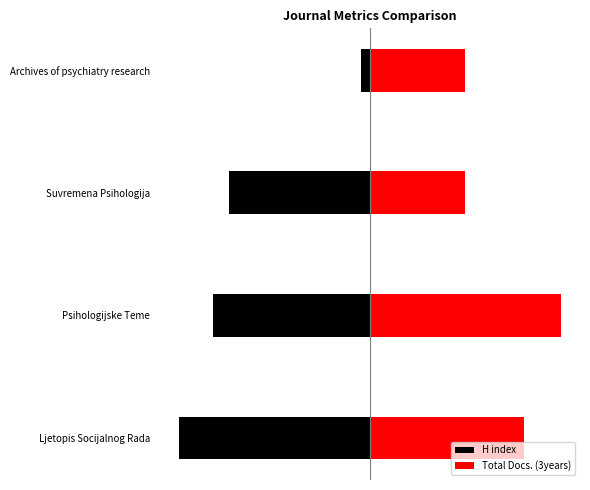

What is the difference between the maximum and minimum values in the Total Docs. (3years) series?

109.5